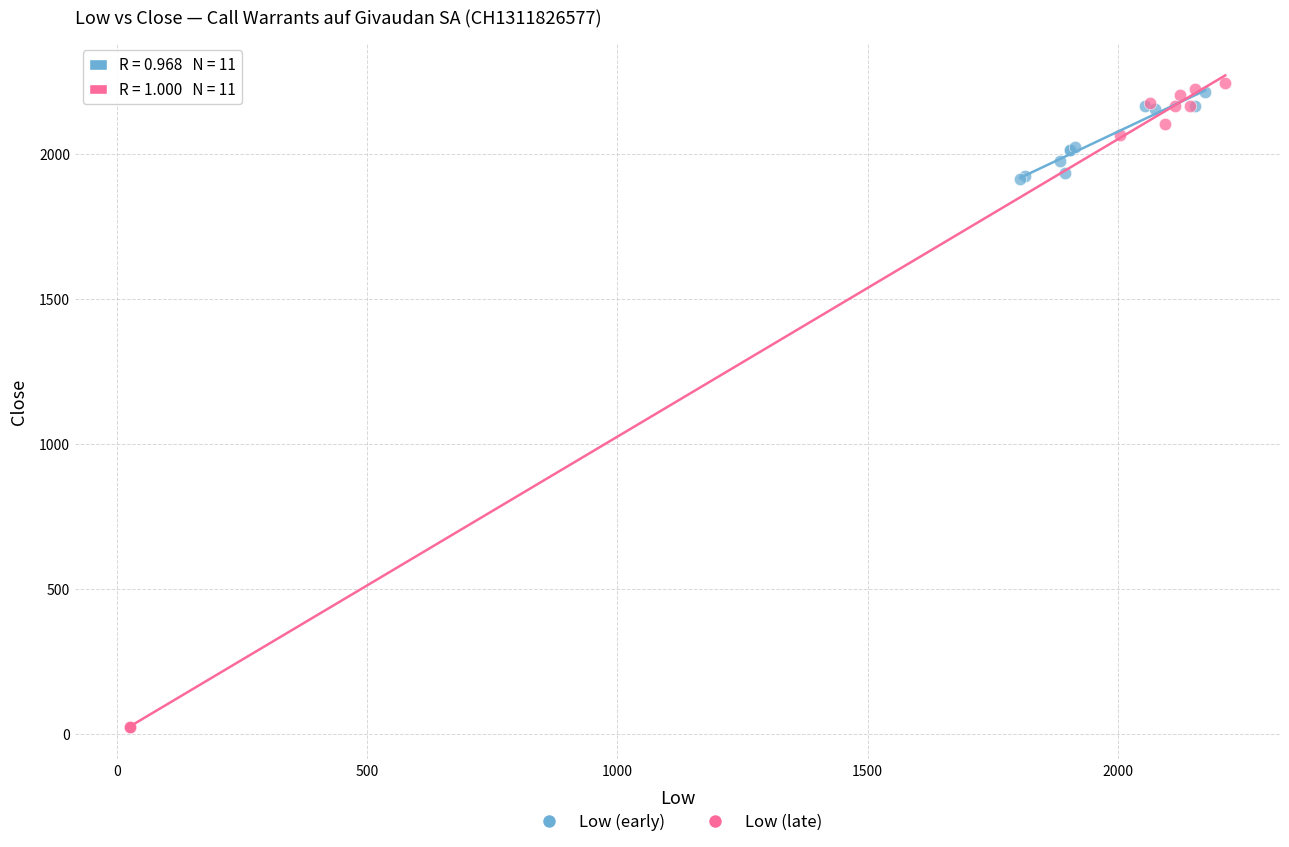

Which series has the largest Y range (max minus min)?

Low (late)